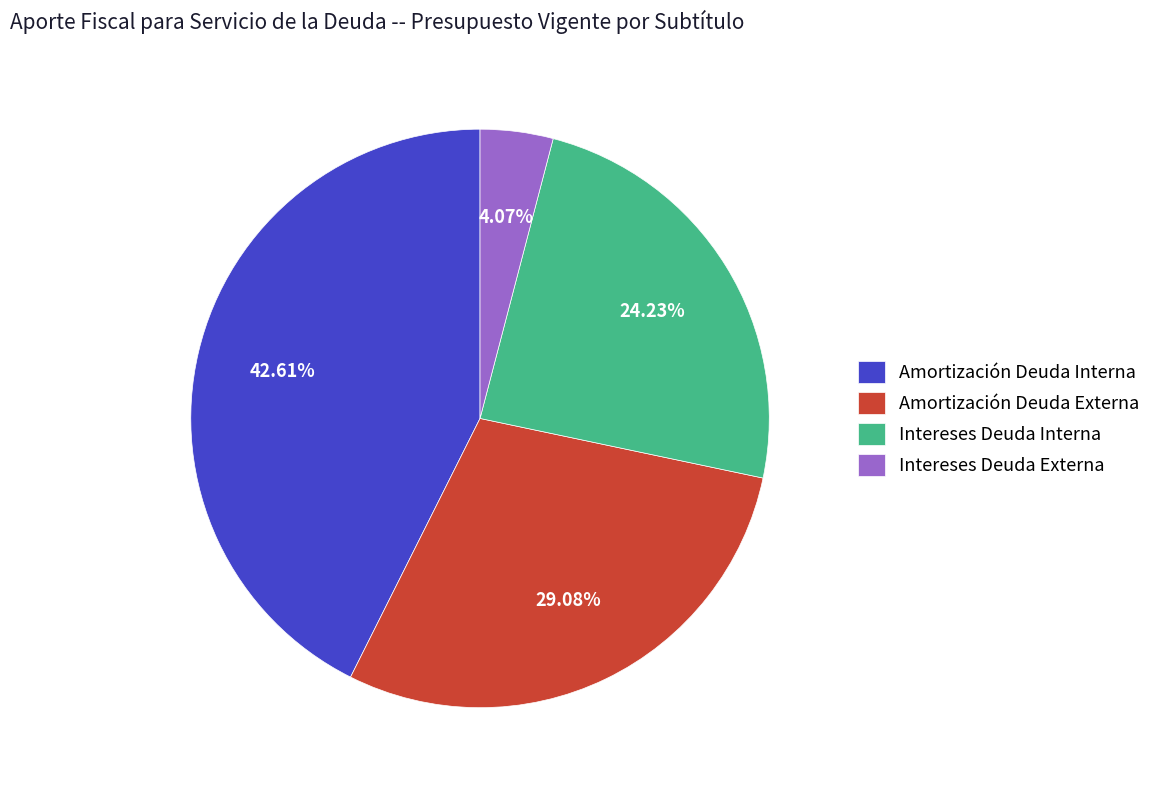

To the nearest percent, what is the combined percentage of Intereses Deuda Interna and Intereses Deuda Externa?

28%